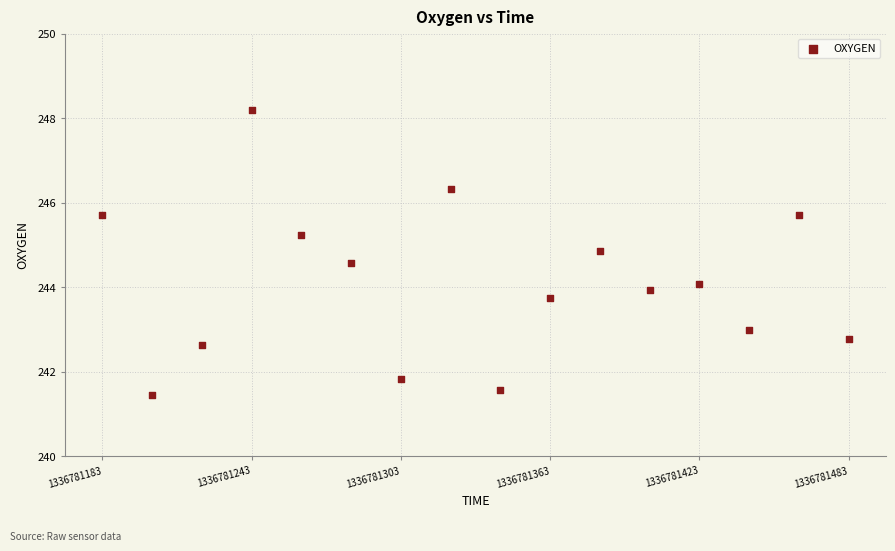

What is the range of X values (max minus min)?

300.0